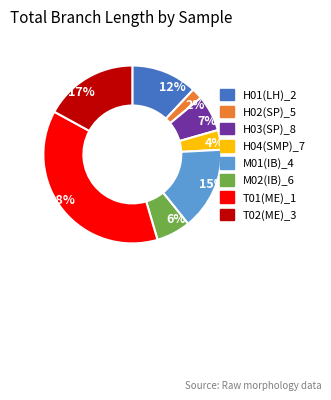

What is the ratio of the value at 12% to the value at 2%?

6.0